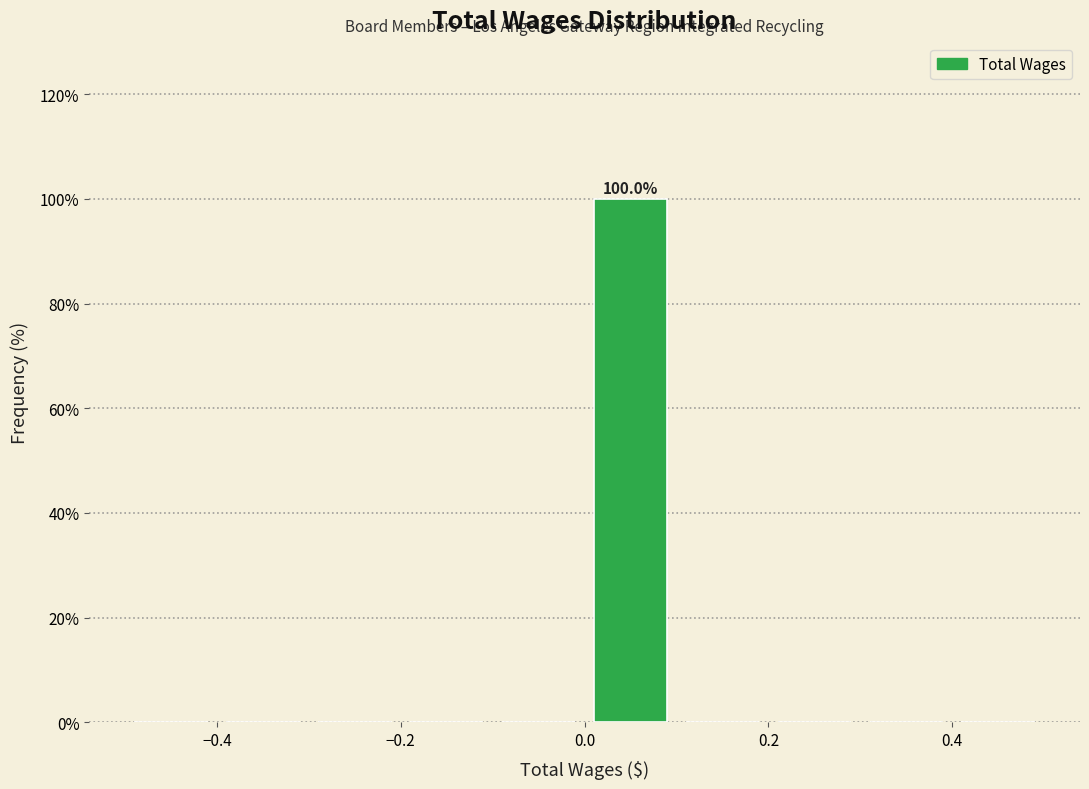

Which range on the x-axis has the tallest bar?

0.0 to 0.1